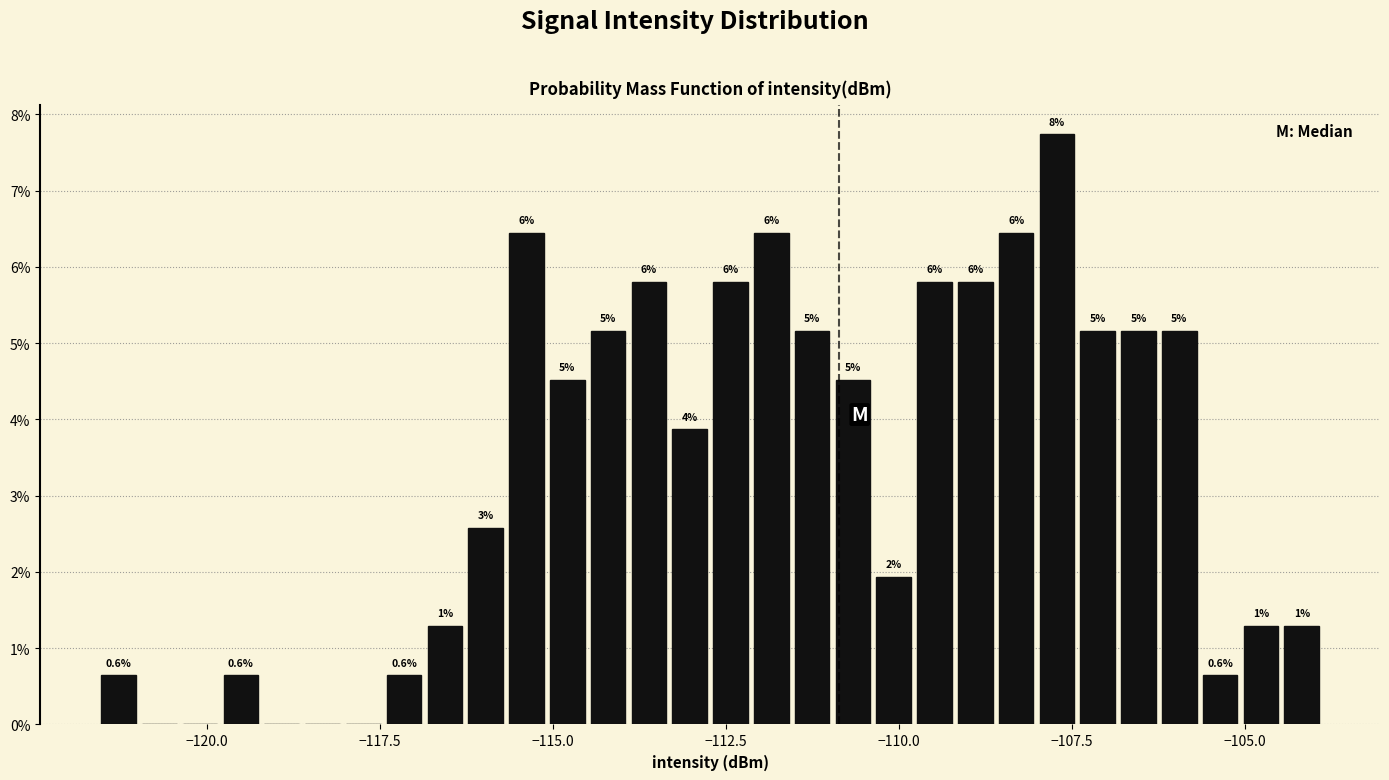

Around what value on the x-axis is the tallest bar? Give the approximate position of its centre, as read against the axis.

-107.5